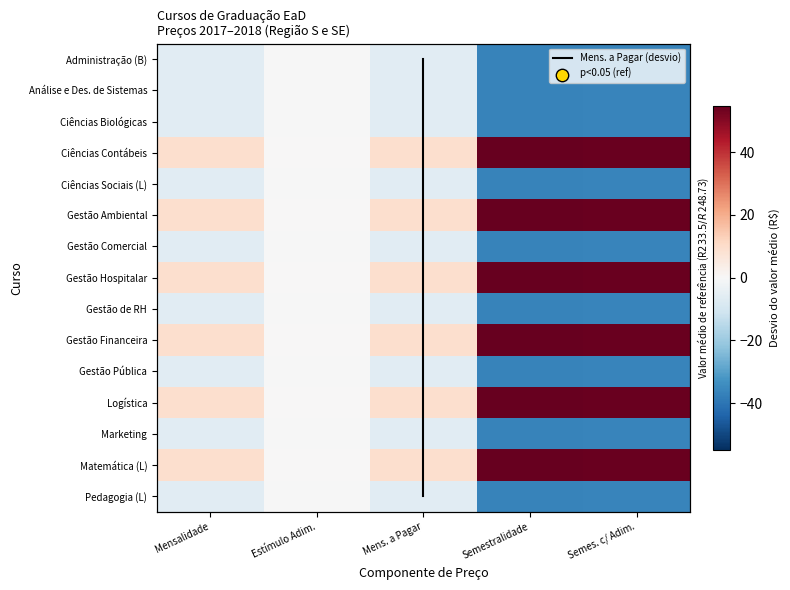

Which category has the highest value across all series?

Semestralidade